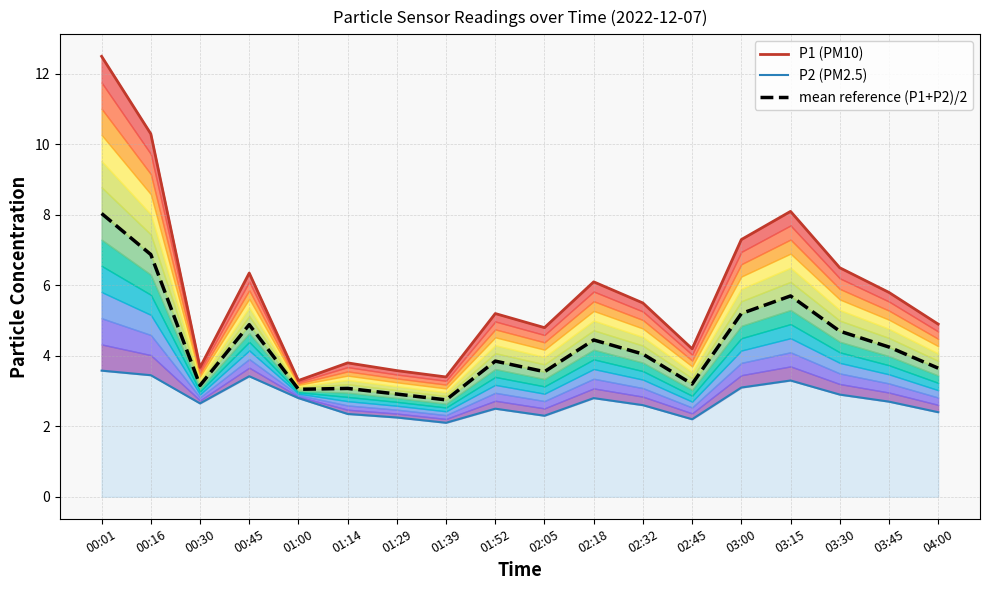

What is the change in value from 00:45 to 03:15?

+0.8